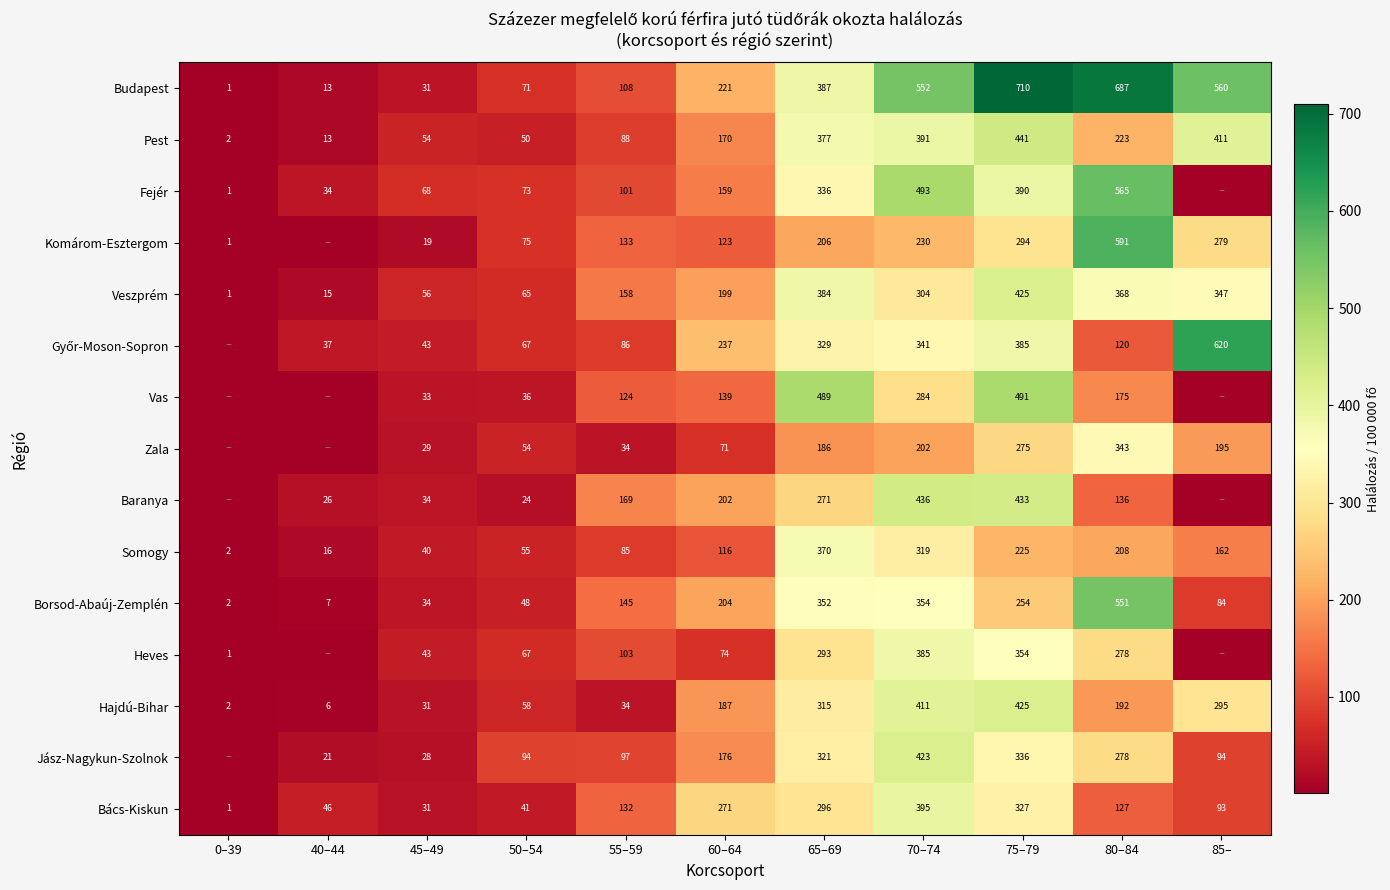

How many distinct data groups are displayed?

15